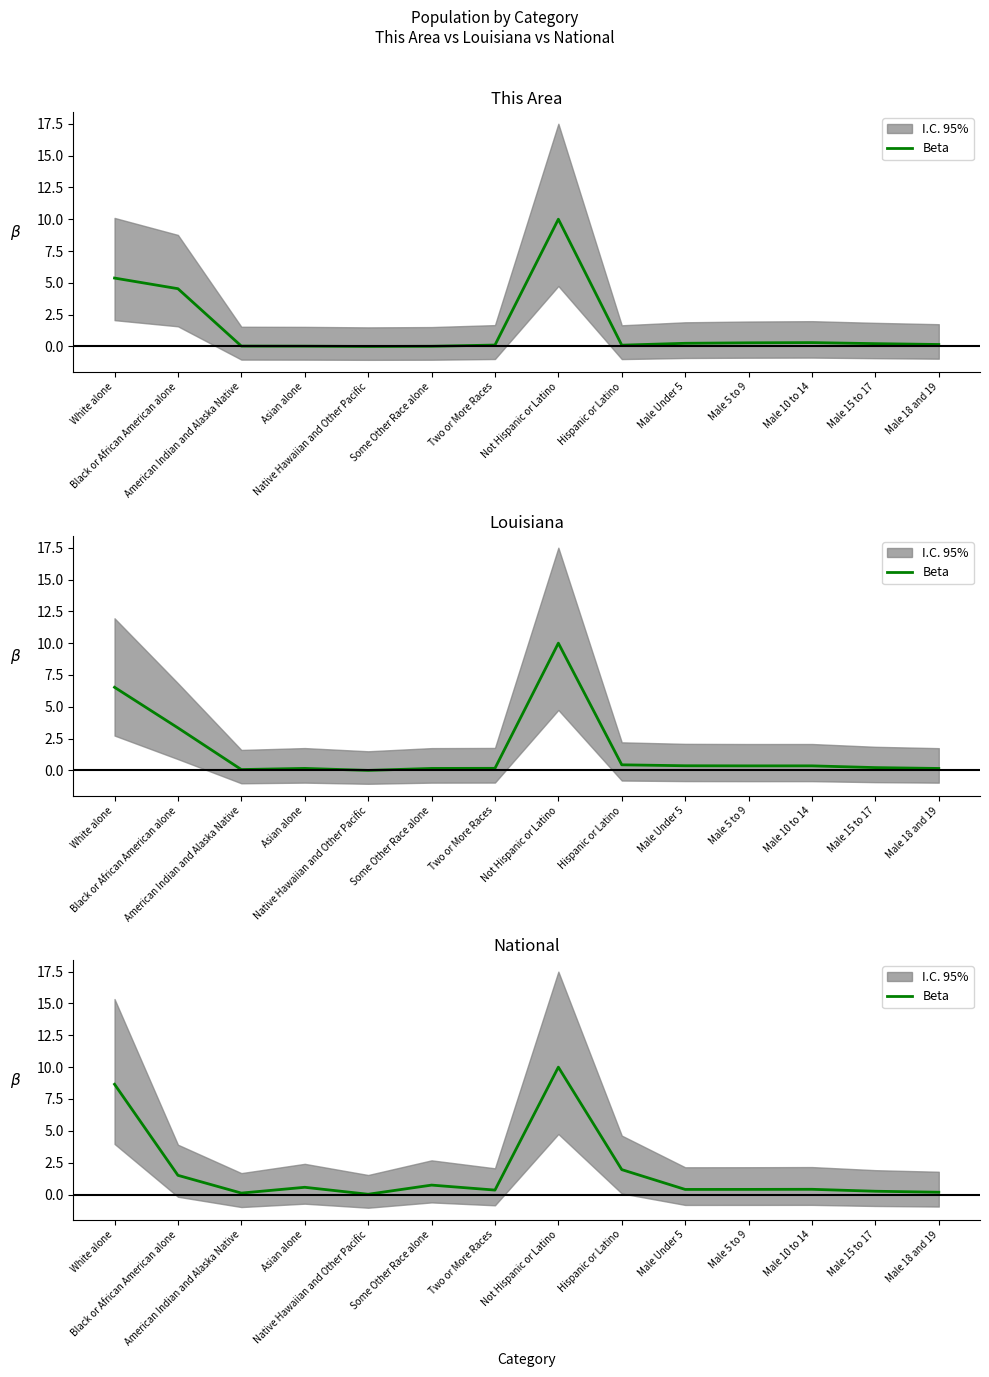

True or false: the data has more than 2 interior local peaks.

True